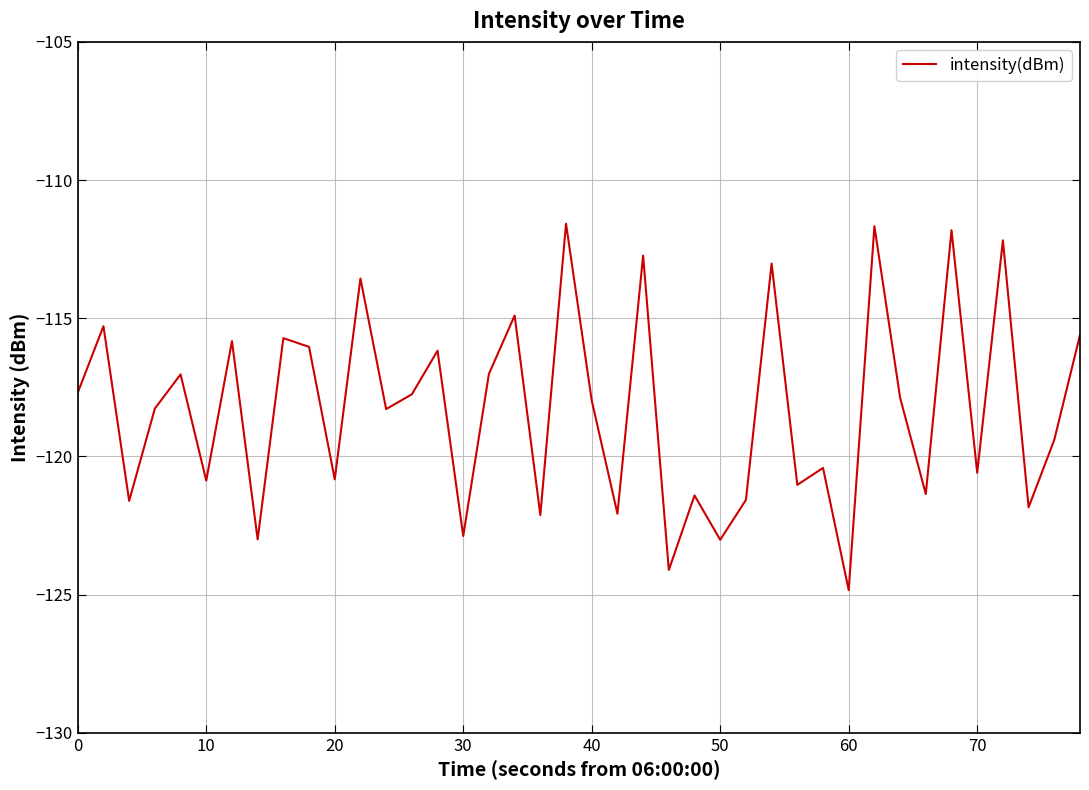

How many series are shown in this chart?

1